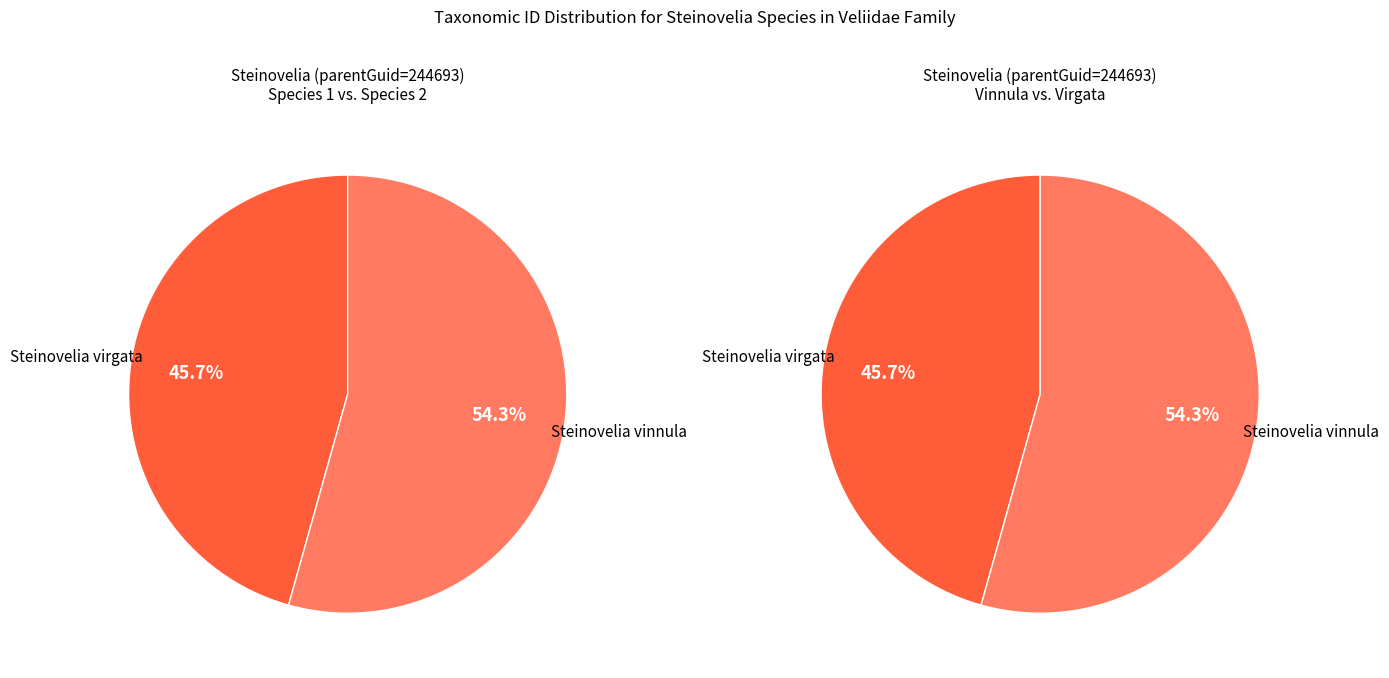

Which has a higher value, Steinovelia vinnula or Steinovelia virgata?

Steinovelia vinnula